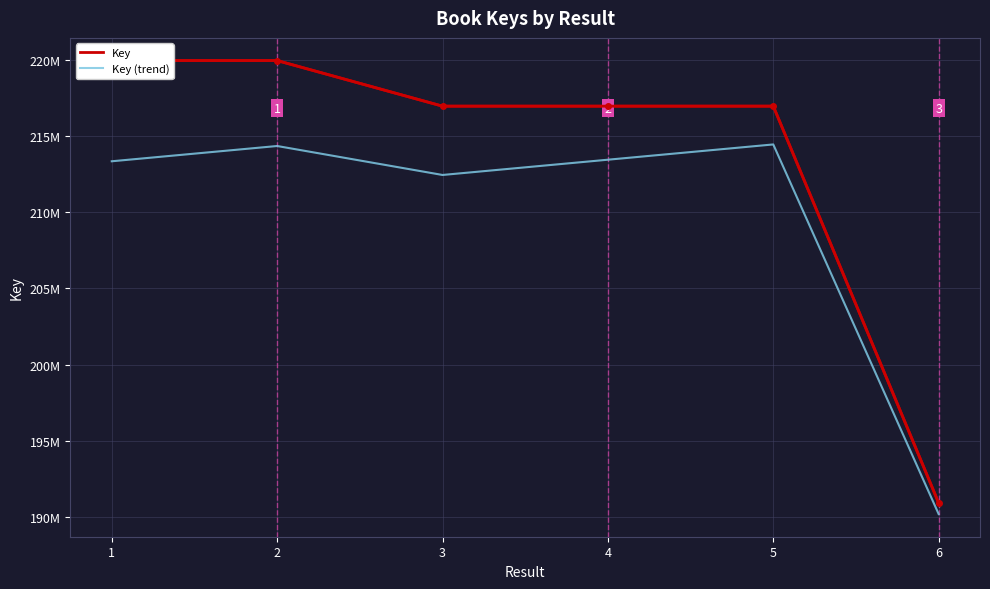

Which has a higher value, 6 or 5?

5